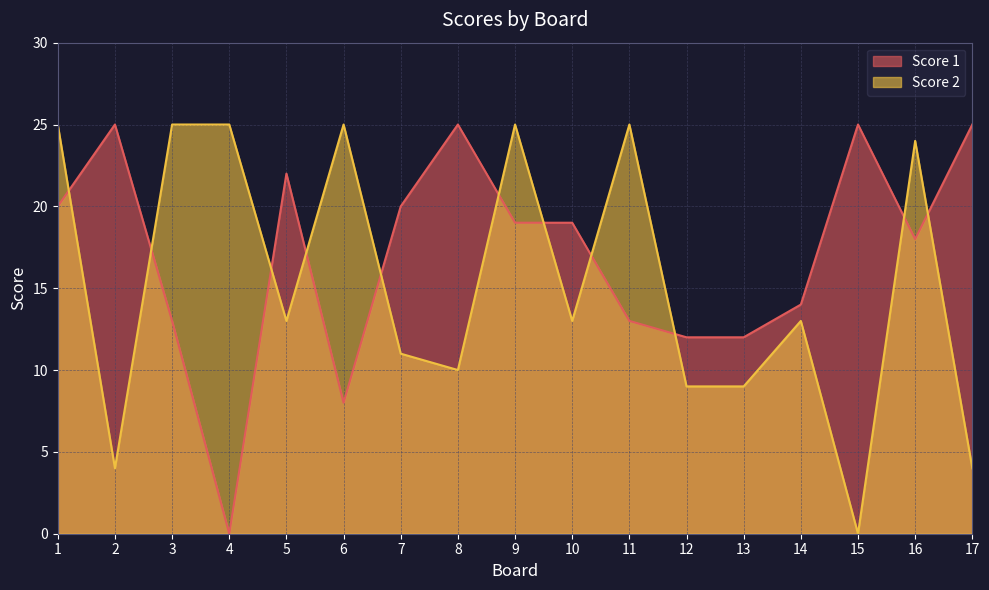

How many lines are shown in the chart?

2